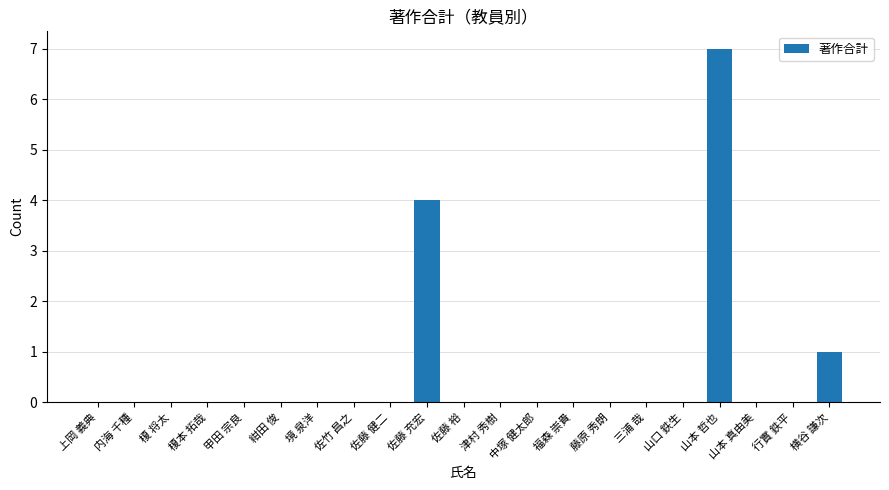

True or false: the data shows 0 at 内海 千種.

True